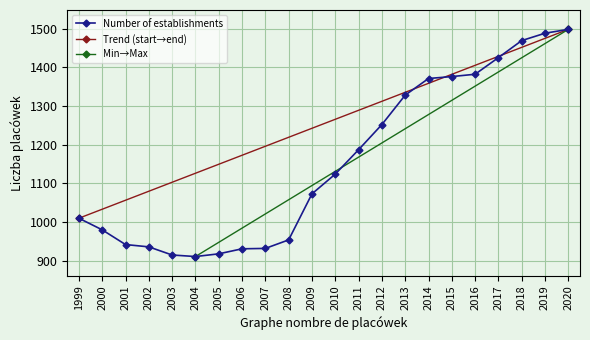

What is the minimum value shown in the chart?

911